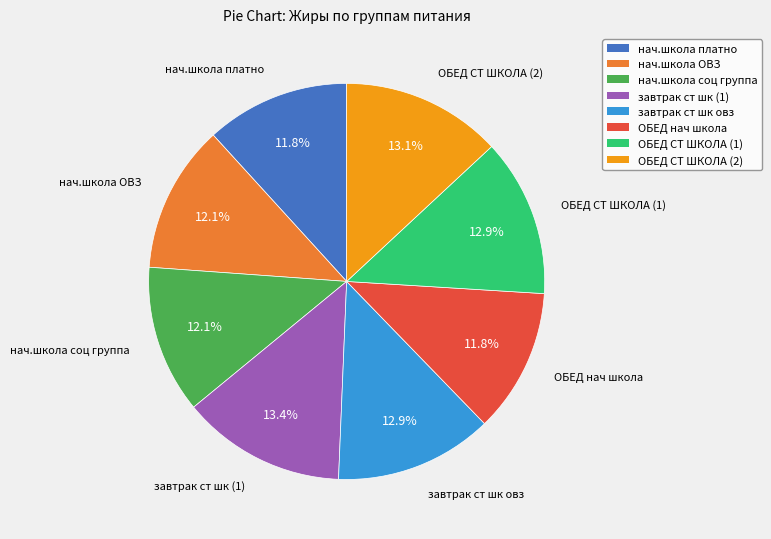

How much of the chart is everything except ОБЕД СТ ШКОЛА (2)?

86.9%